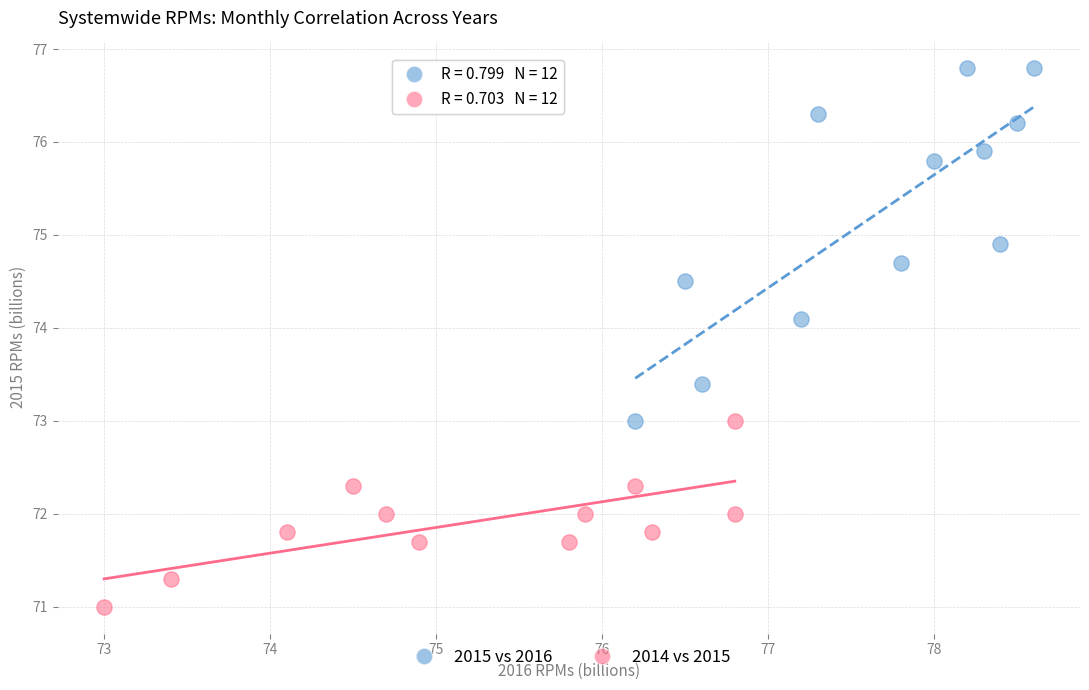

Which series has the largest Y range (max minus min)?

2015 vs 2016